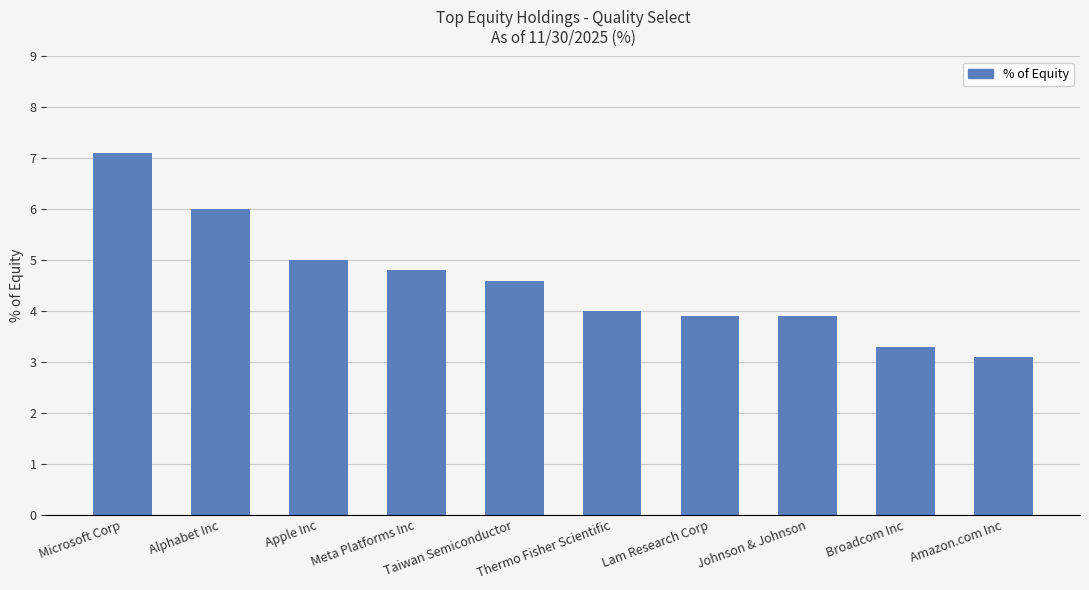

Which label corresponds to the largest value in the chart?

Microsoft Corp